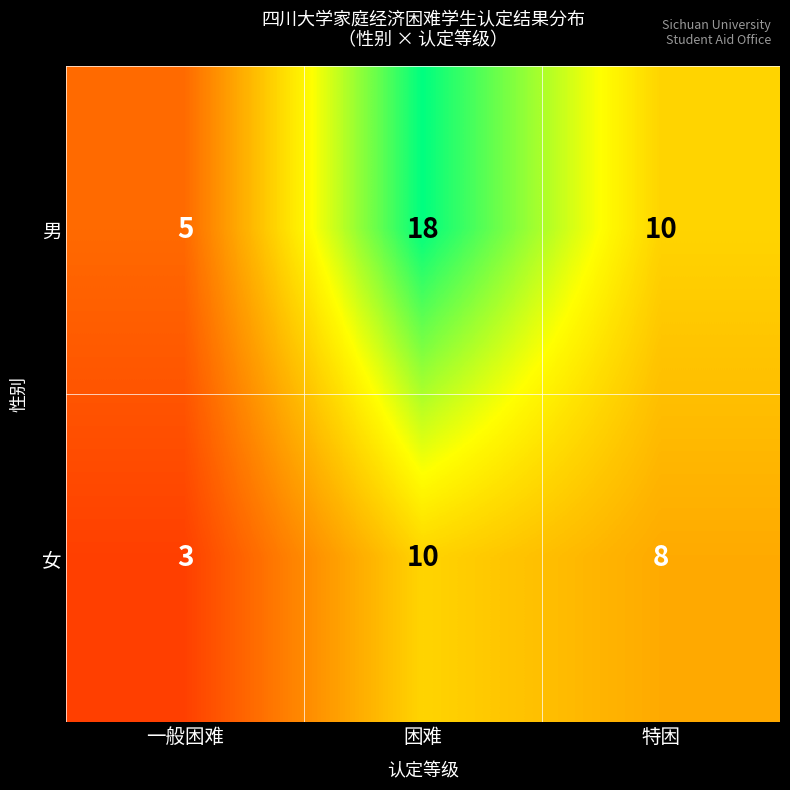

What is the total value across all series at 一般困难?

8